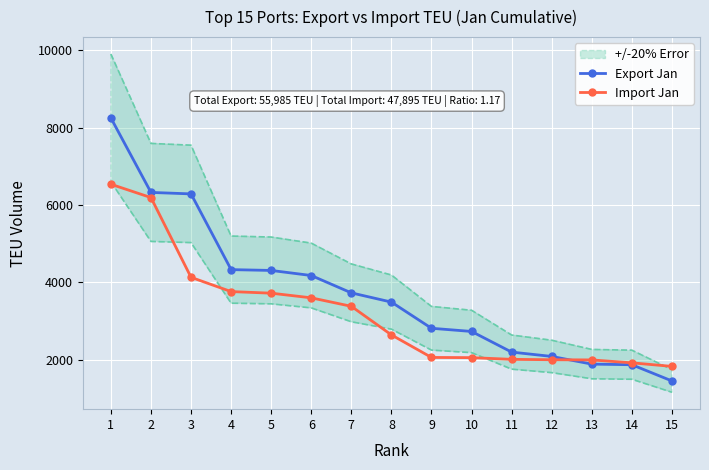

At 15, list the series in order from smallest to largest.

Export Jan, Import Jan